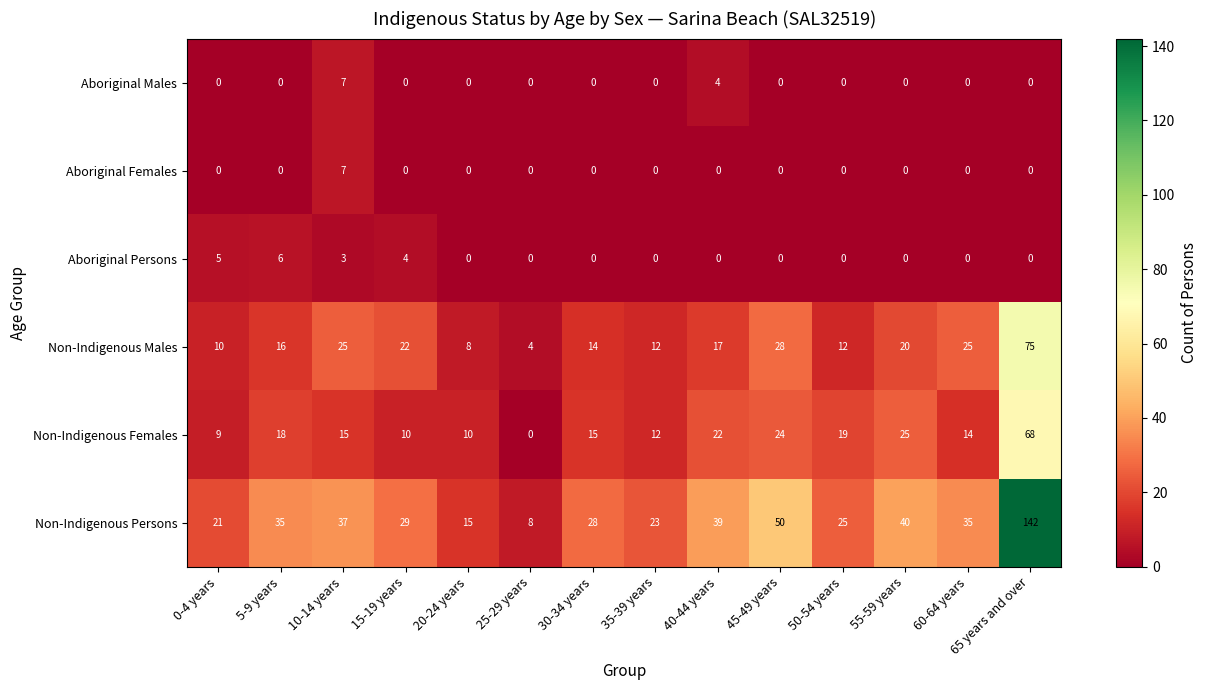

At how many categories does at least one series exceed 3?

14